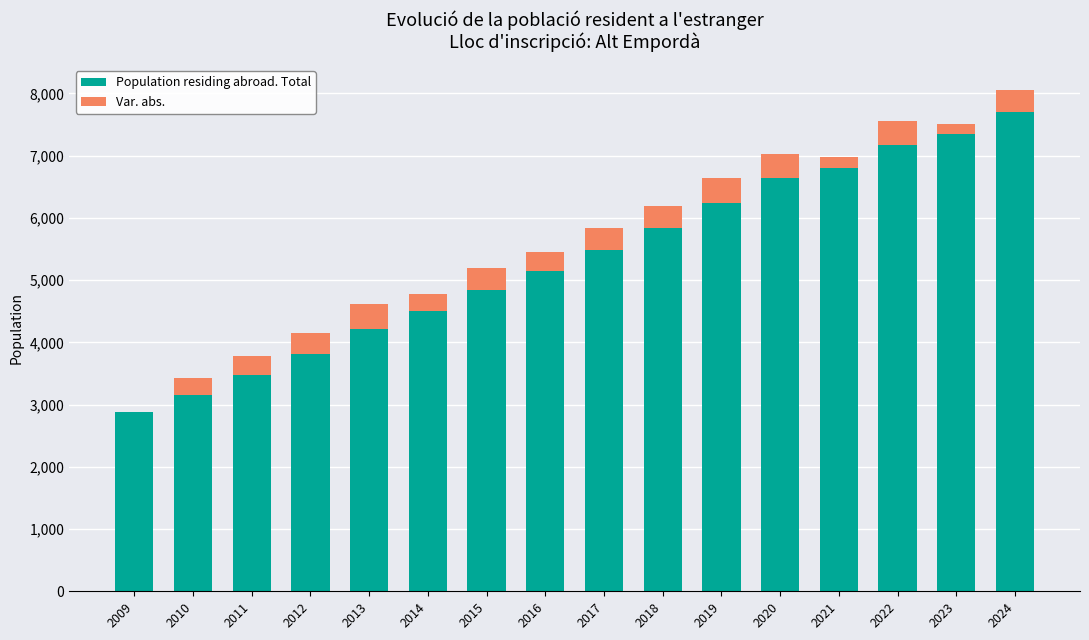

Count the number of categories in the chart.

16